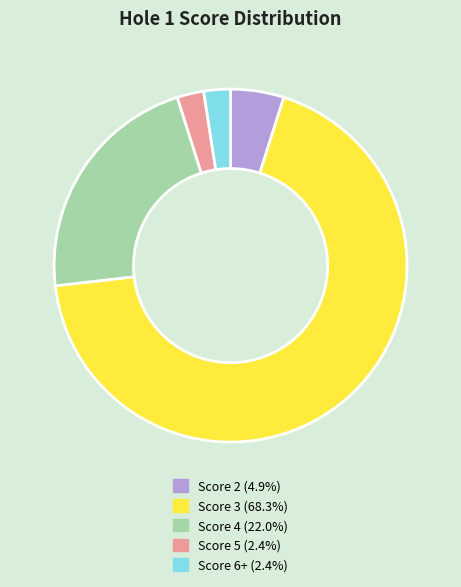

Between Score 4 and Score 6+, which is larger?

Score 4